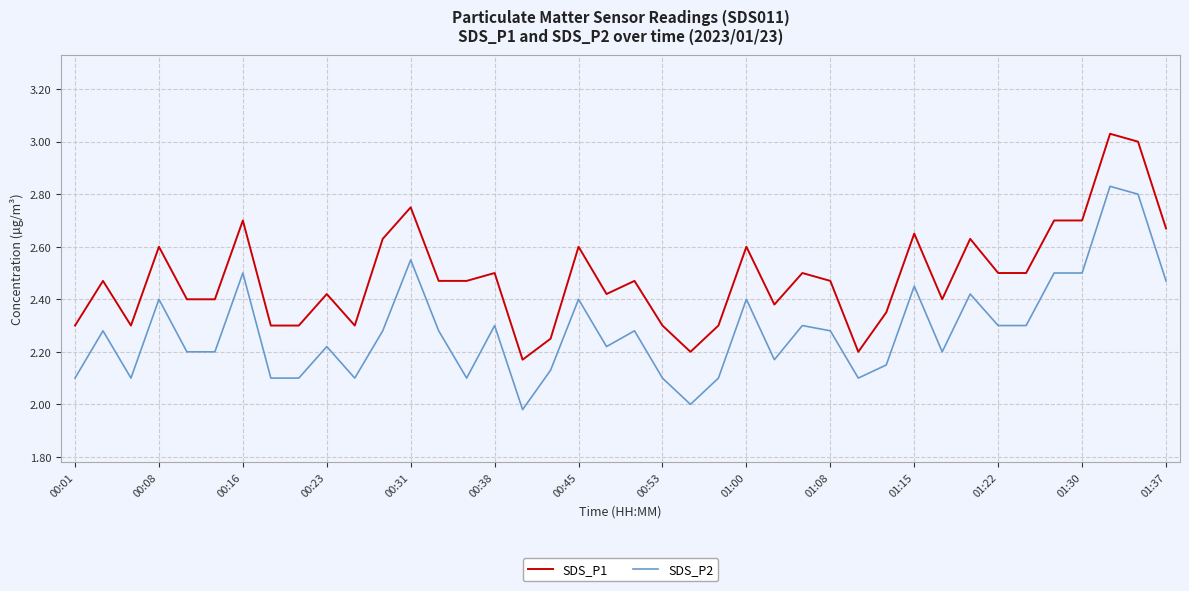

List the series in order of their overall mean, lowest first.

SDS_P2, SDS_P1